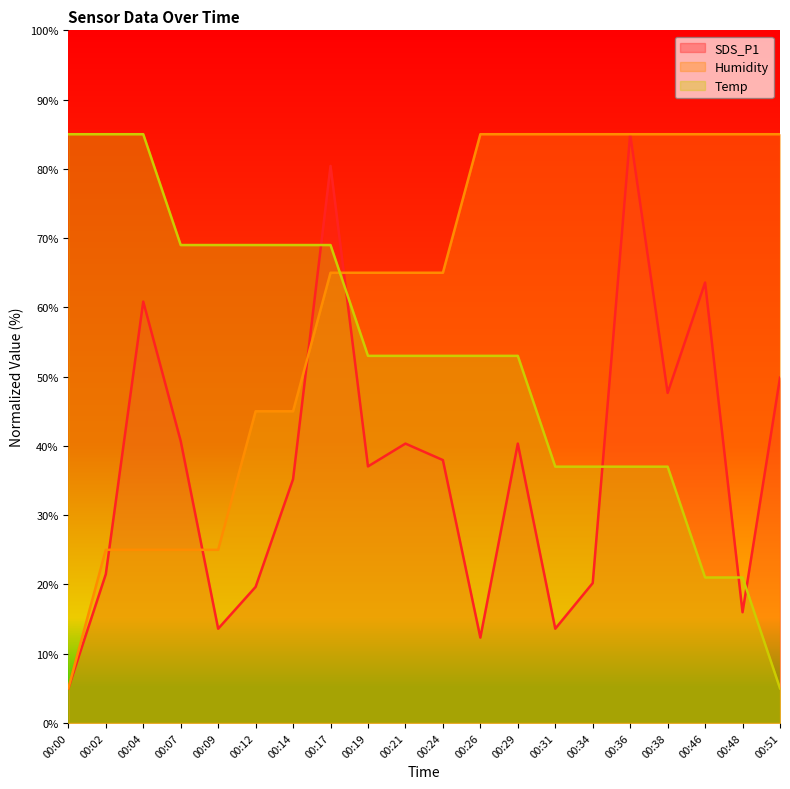

Reading left to right, transcribe all the data shown in this chart.

SDS_P1: 00:00=5.0	00:02=21.5	00:04=60.8	00:07=40.7	00:09=13.6	00:12=19.6	00:14=35.2	00:17=80.4	00:19=37.0	00:21=40.3	00:24=38.0	00:26=12.3	00:29=40.3	00:31=13.6	00:34=20.2	00:36=85.0	00:38=47.7	00:46=63.6	00:48=16.0	00:51=49.9
Humidity: 00:00=5.0	00:02=25.0	00:04=25.0	00:07=25.0	00:09=25.0	00:12=45.0	00:14=45.0	00:17=65.0	00:19=65.0	00:21=65.0	00:24=65.0	00:26=85.0	00:29=85.0	00:31=85.0	00:34=85.0	00:36=85.0	00:38=85.0	00:46=85.0	00:48=85.0	00:51=85.0
Temp: 00:00=85.0	00:02=85.0	00:04=85.0	00:07=69.0	00:09=69.0	00:12=69.0	00:14=69.0	00:17=69.0	00:19=53.0	00:21=53.0	00:24=53.0	00:26=53.0	00:29=53.0	00:31=37.0	00:34=37.0	00:36=37.0	00:38=37.0	00:46=21.0	00:48=21.0	00:51=5.0